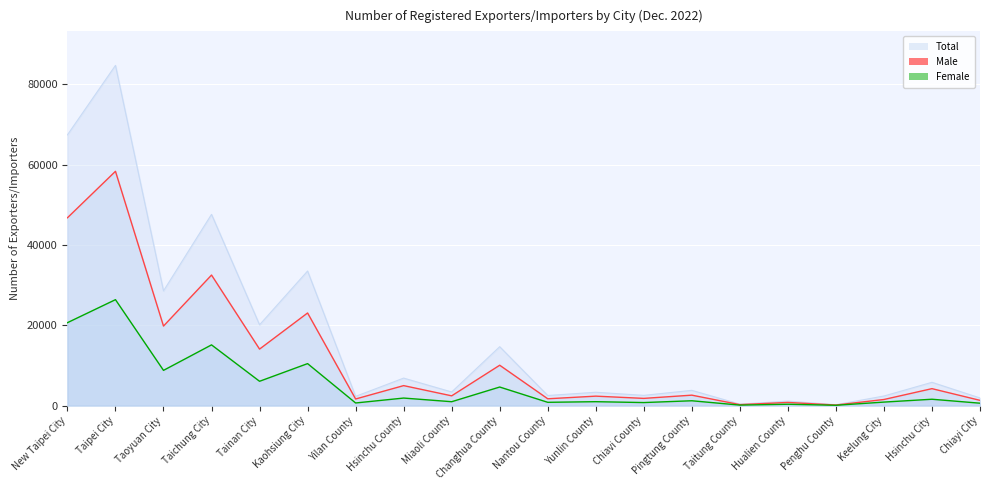

How many lines are shown in the chart?

3